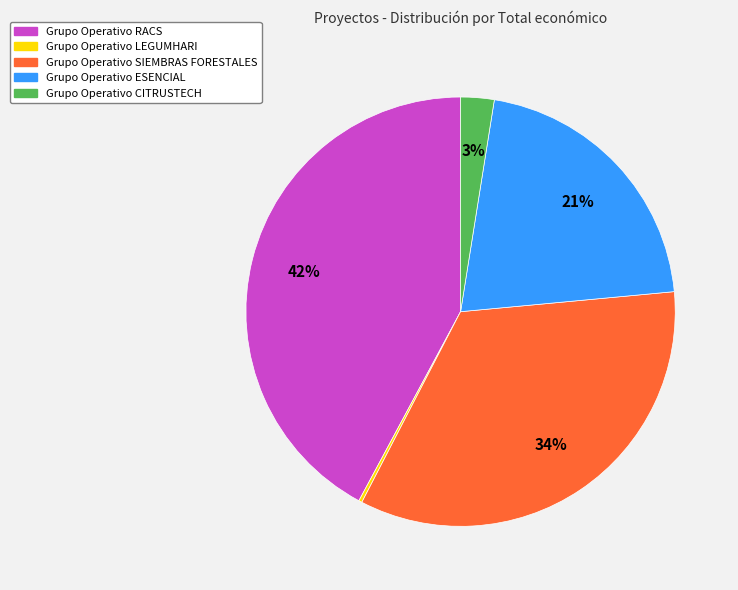

Is Grupo Operativo RACS the majority of the pie?

No